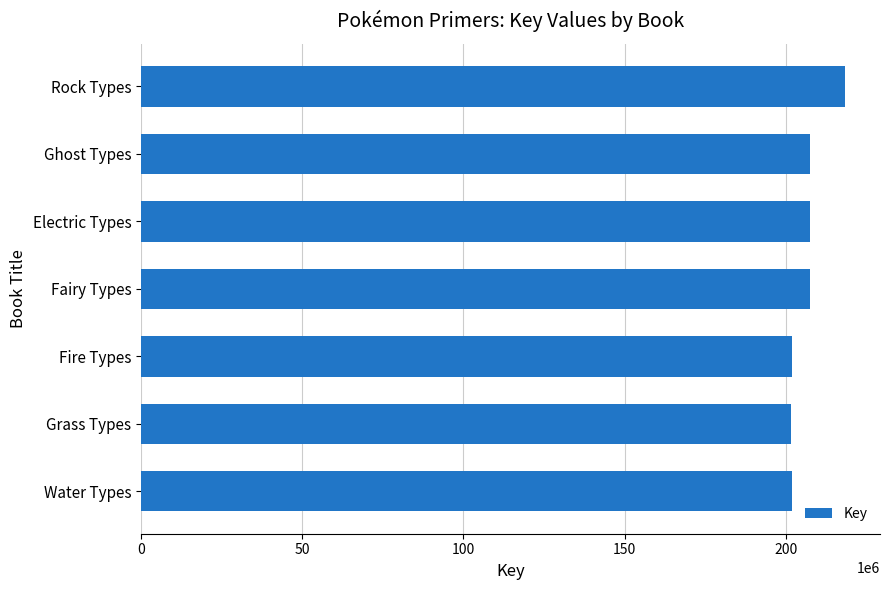

The value at Grass Types is 201754122. True or false?

True